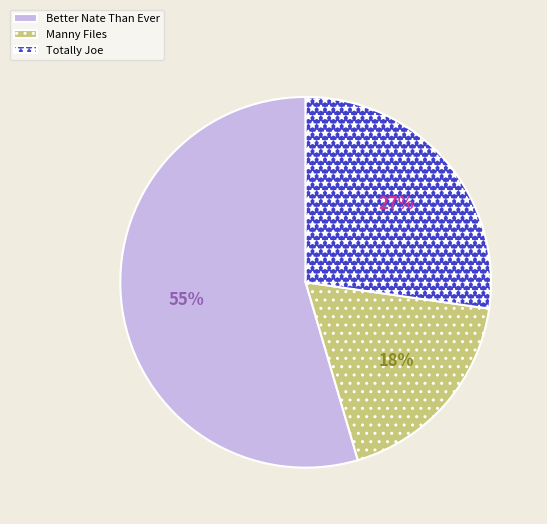

To the nearest percent, what percentage of the pie is Manny Files?

18%